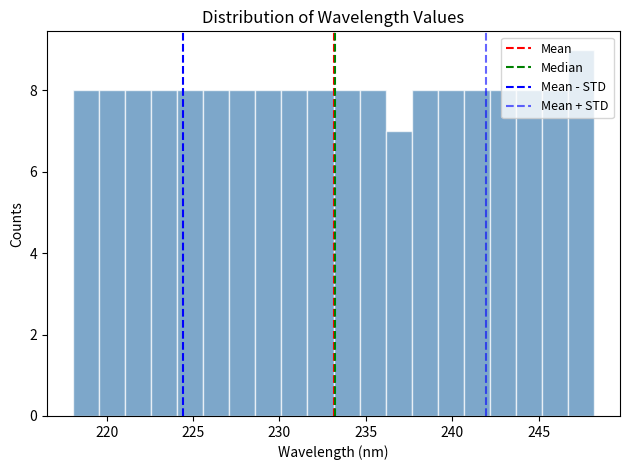

Read against the x-axis, roughly where is the centre of the tallest bar?

247.5